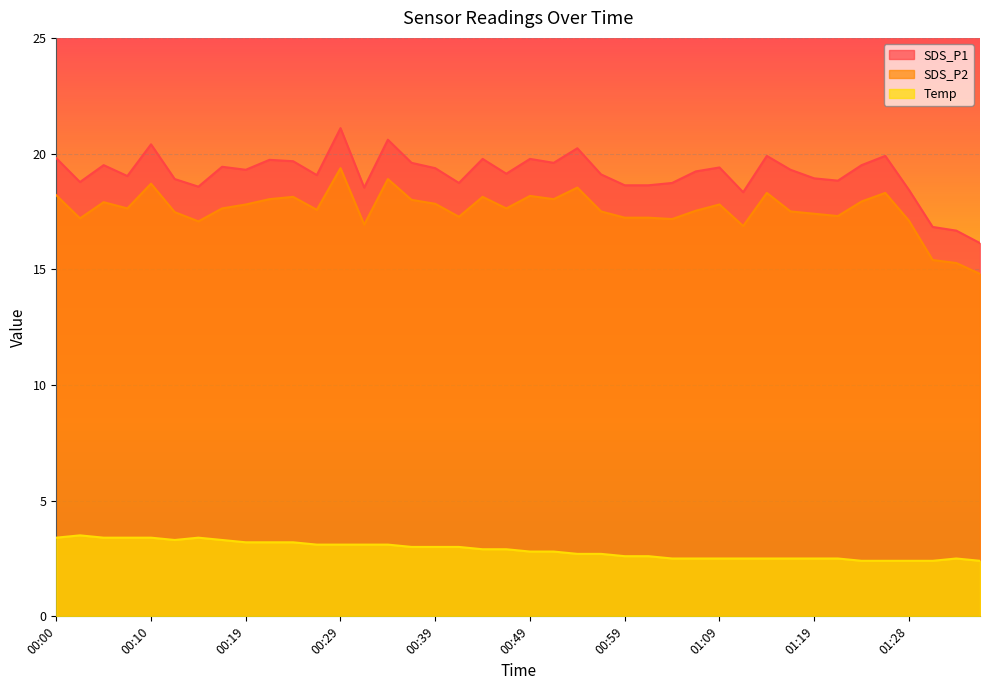

At which label does Temp reach its minimum?

01:23